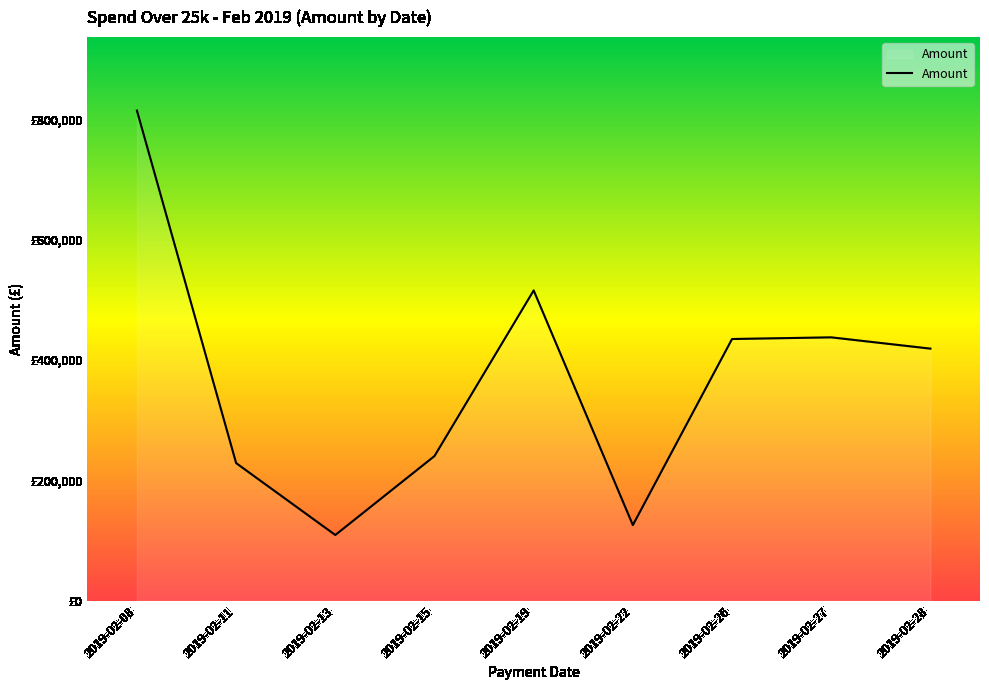

Rank the categories by value from highest to lowest.

2019-02-08, 2019-02-19, 2019-02-27, 2019-02-26, 2019-02-28, 2019-02-15, 2019-02-11, 2019-02-22, 2019-02-13